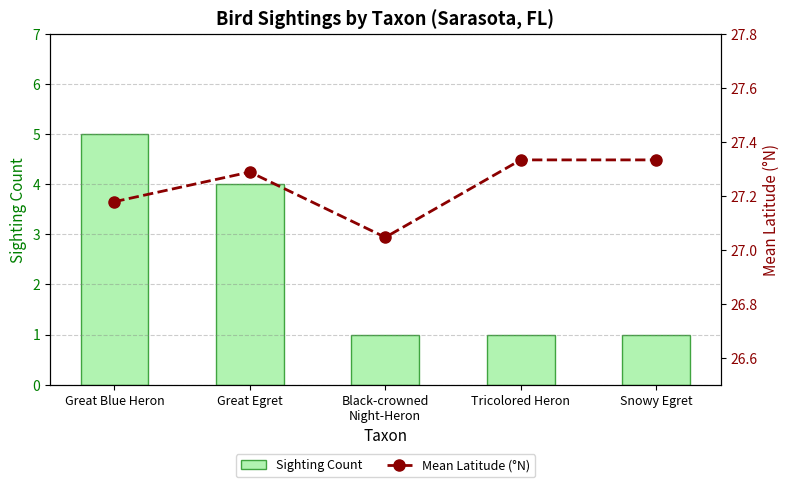

What is the label of the 5th bar from the left?

Snowy Egret